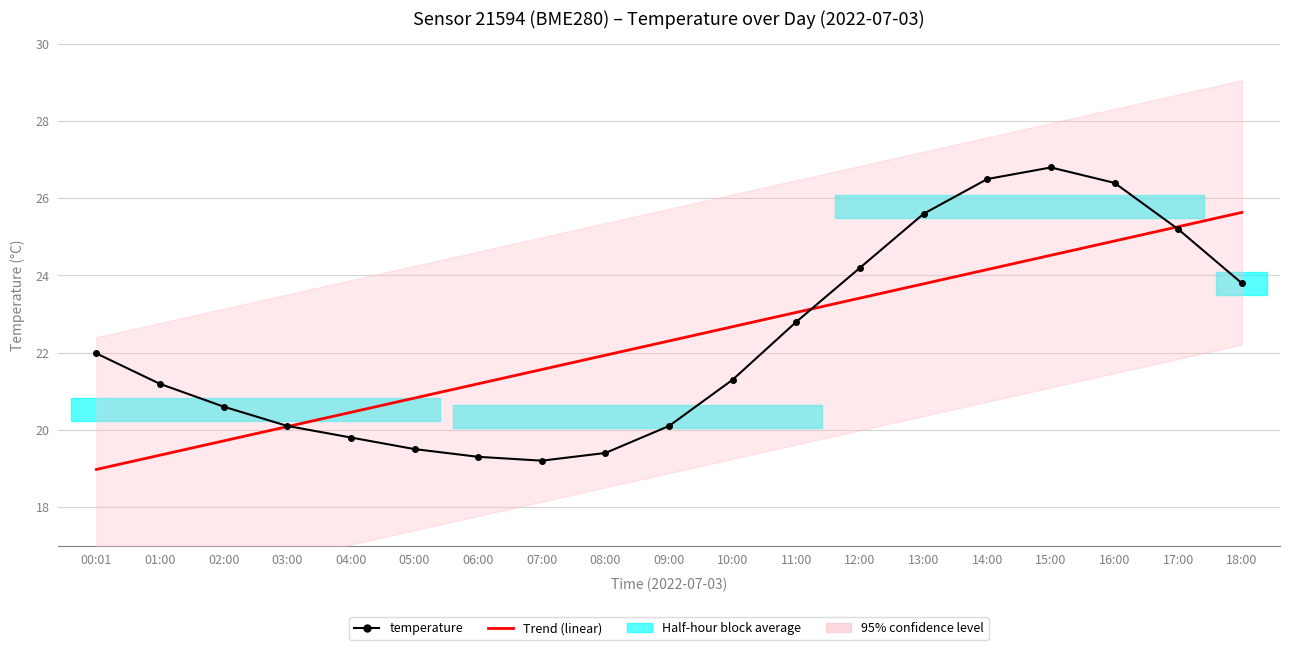

How many lines are shown in the chart?

2